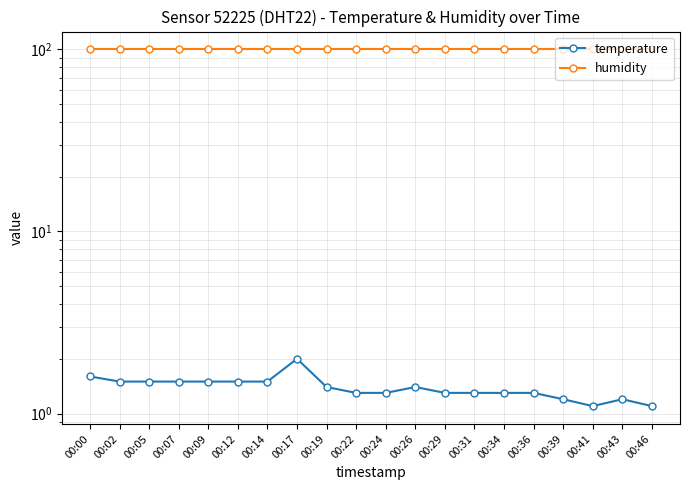

How many interior local peaks does the temperature series have?

3